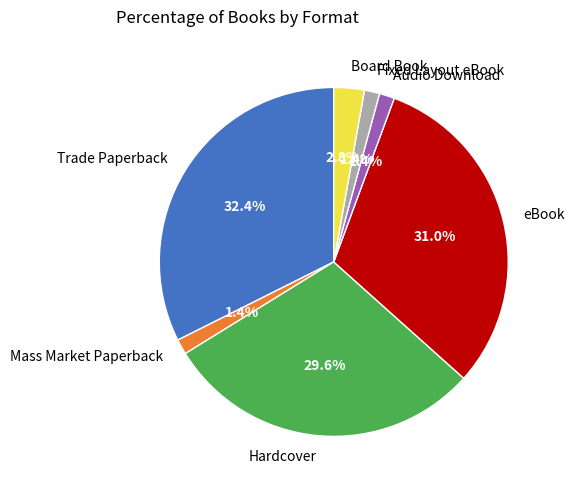

What is the total percentage of Mass Market Paperback and eBook?

32.4%